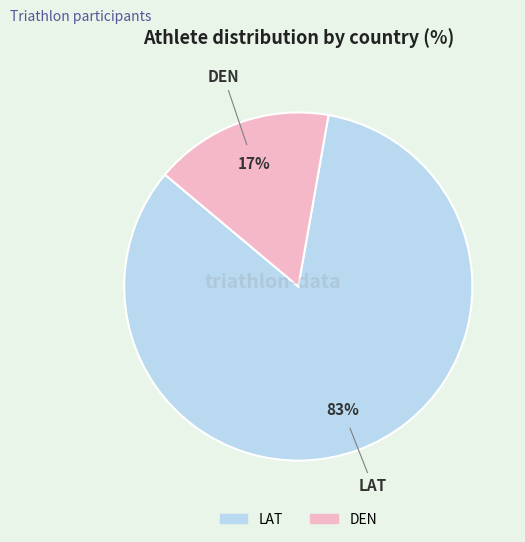

Between DEN and LAT, which is larger?

LAT